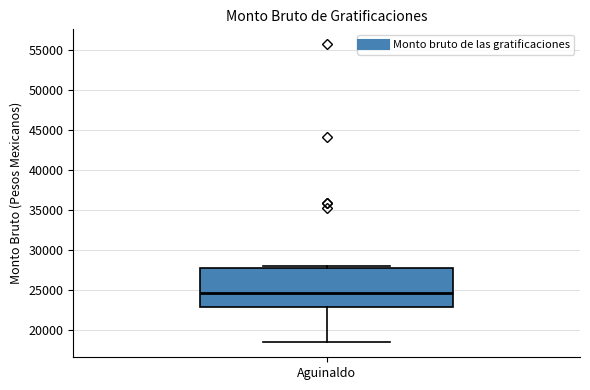

Read this box plot against the y-axis: the position of the median line, the range covered by the box, and the ends of both whiskers. The values are not printed on the chart, so give them approximately, as read against the axis.

median 24500, box 23000 to 28000, whiskers 18500 to 28000 (just above the box's upper edge)